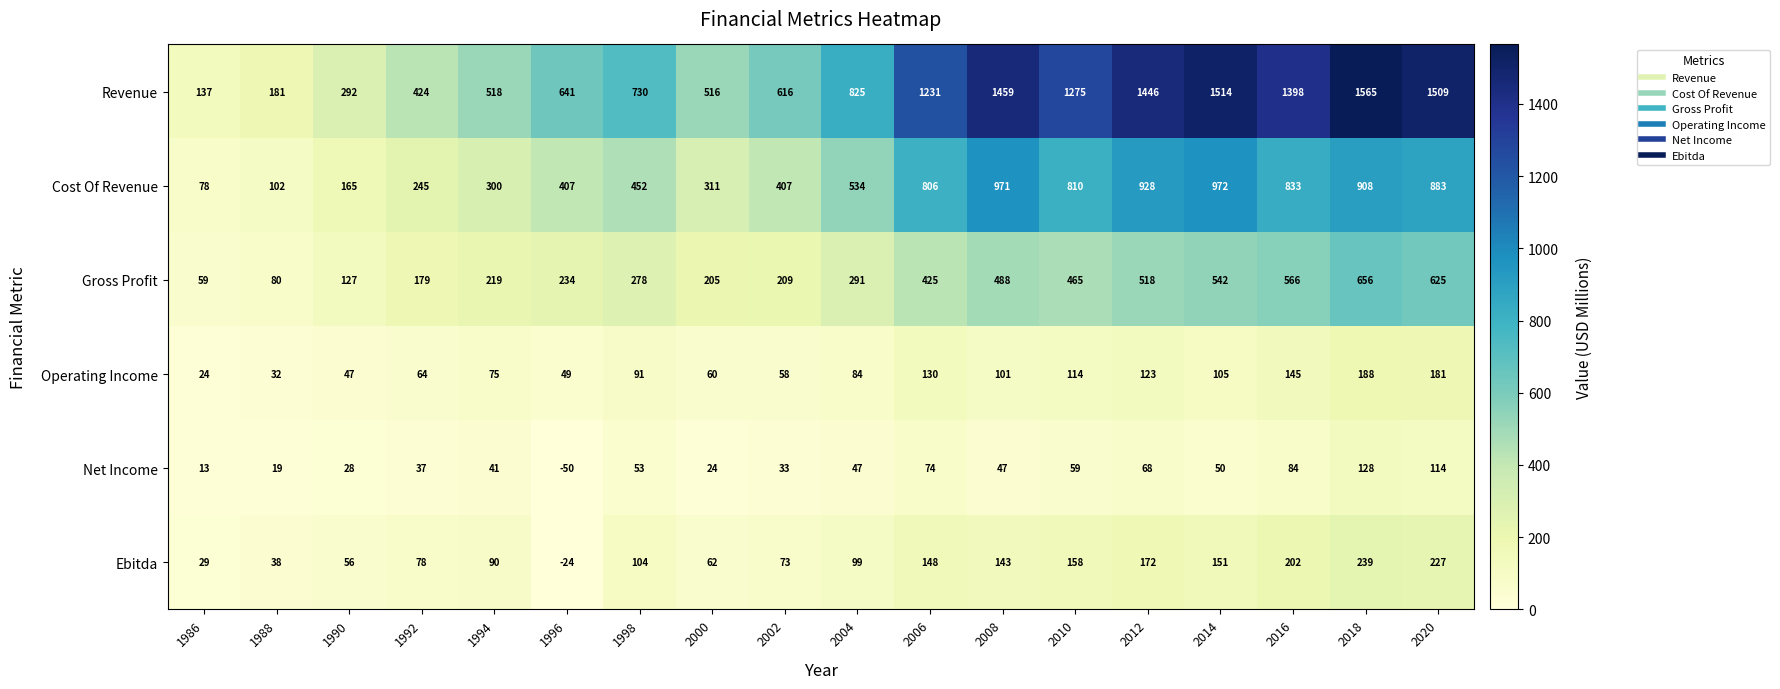

At how many categories does at least one series exceed 1094?

8